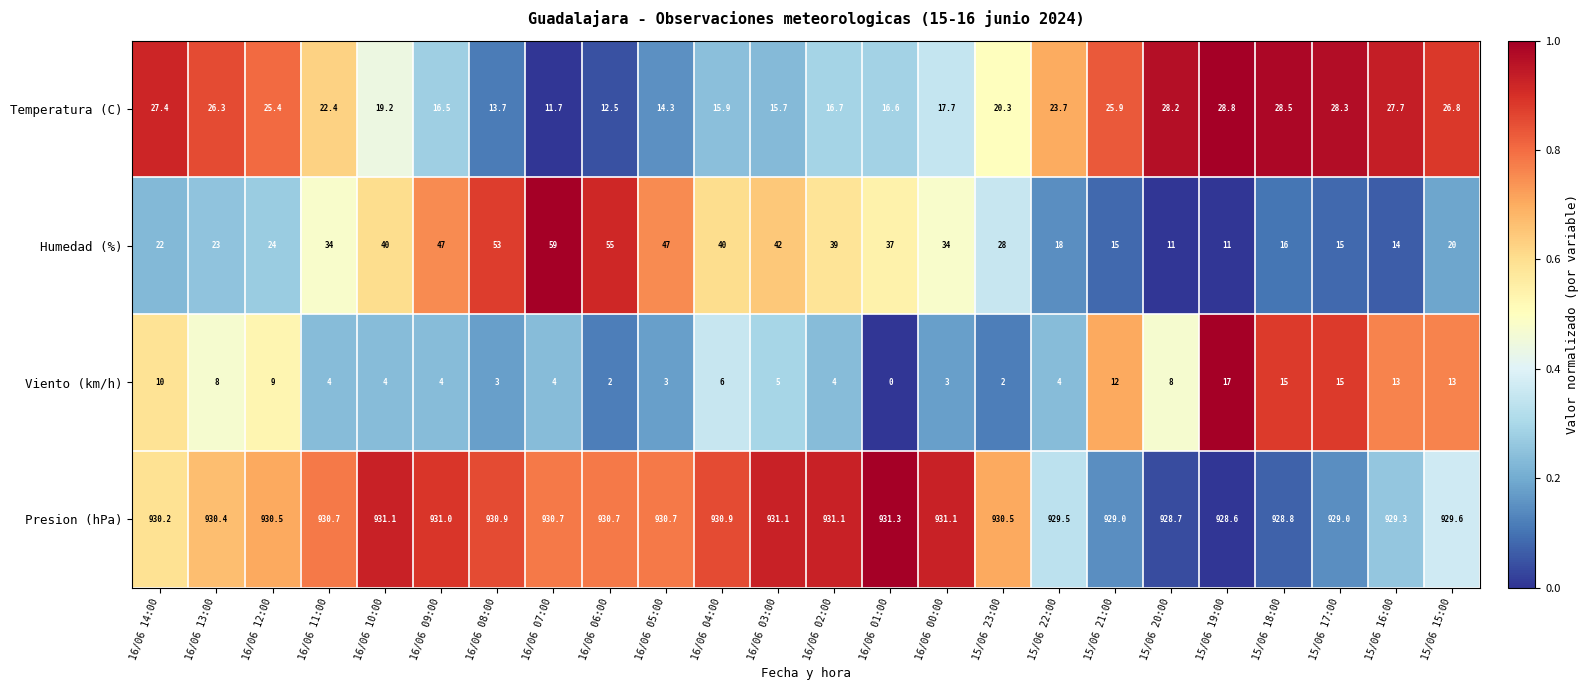

What is the difference between the maximum and minimum values in the Viento (km/h) series?

17.0